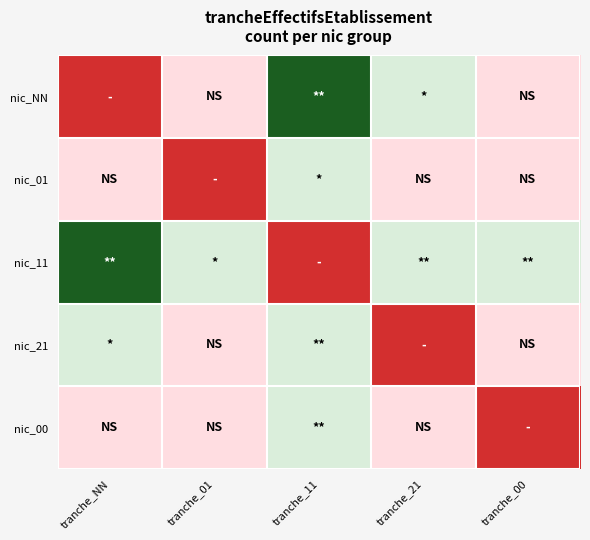

Which label corresponds to the smallest value in the chart?

tranche_NN